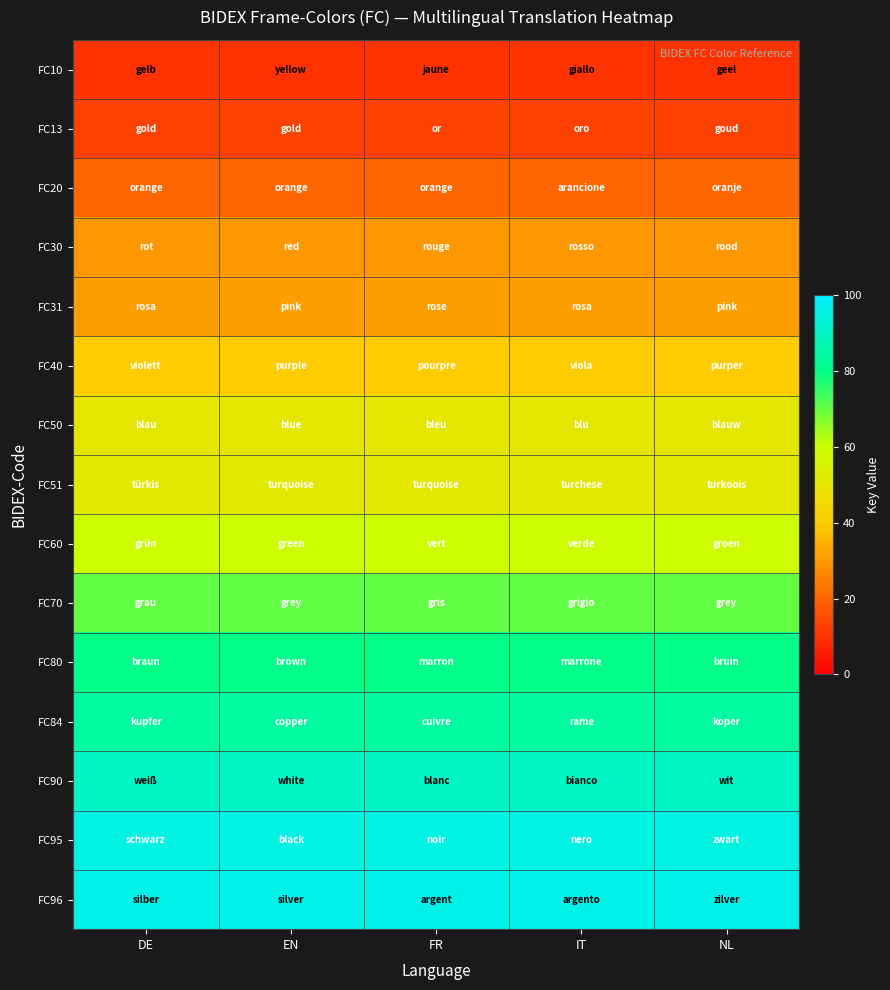

Reading left to right, transcribe all the data shown in this chart.

FC10: DE=10	EN=10	FR=10	IT=10	NL=10
FC13: DE=13	EN=13	FR=13	IT=13	NL=13
FC20: DE=20	EN=20	FR=20	IT=20	NL=20
FC30: DE=30	EN=30	FR=30	IT=30	NL=30
FC31: DE=31	EN=31	FR=31	IT=31	NL=31
FC40: DE=40	EN=40	FR=40	IT=40	NL=40
FC50: DE=50	EN=50	FR=50	IT=50	NL=50
FC51: DE=51	EN=51	FR=51	IT=51	NL=51
FC60: DE=60	EN=60	FR=60	IT=60	NL=60
FC70: DE=70	EN=70	FR=70	IT=70	NL=70
FC80: DE=80	EN=80	FR=80	IT=80	NL=80
FC84: DE=84	EN=84	FR=84	IT=84	NL=84
FC90: DE=90	EN=90	FR=90	IT=90	NL=90
FC95: DE=95	EN=95	FR=95	IT=95	NL=95
FC96: DE=96	EN=96	FR=96	IT=96	NL=96